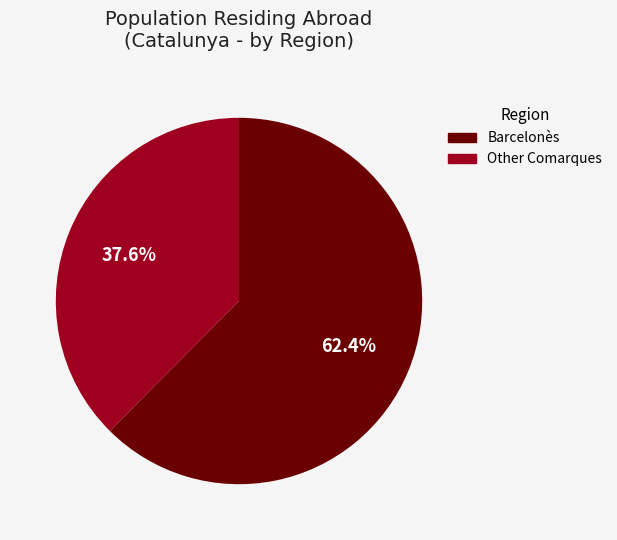

Does any single category account for the majority?

Yes